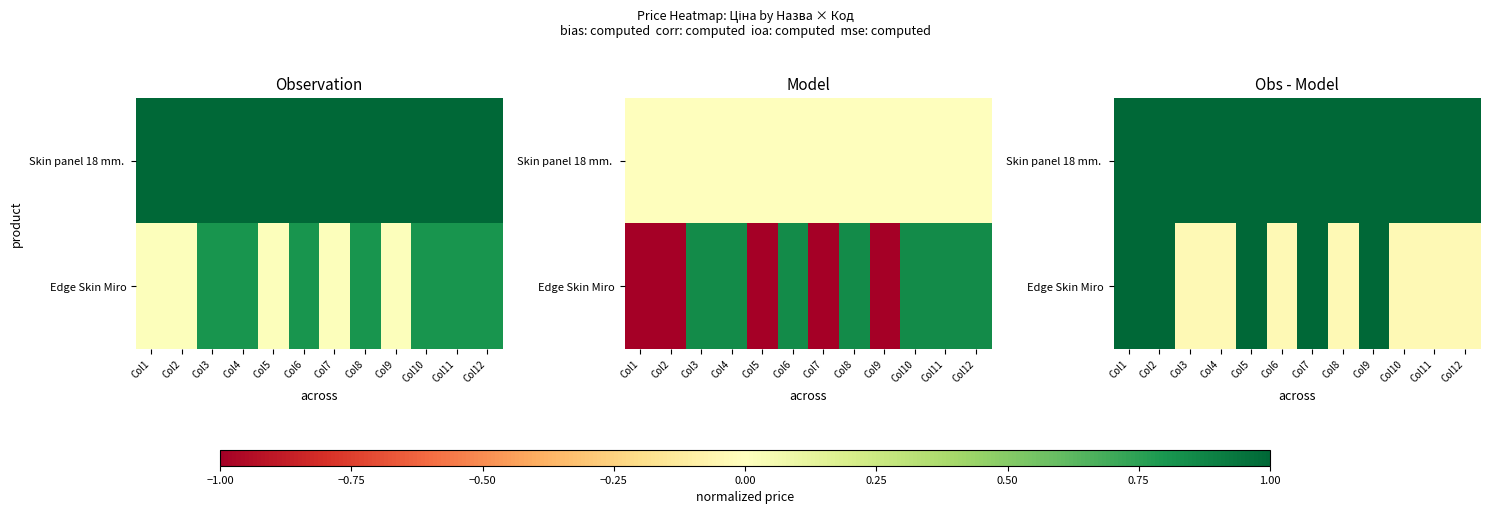

Which series has the widest spread of values?

Edge Skin Miro